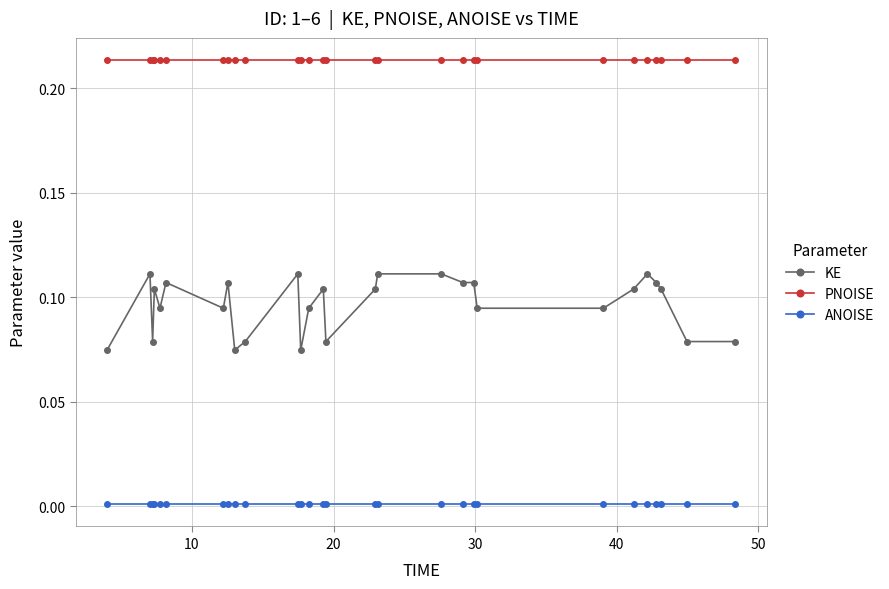

Rank the series by their average value, from highest to lowest.

PNOISE, KE, ANOISE